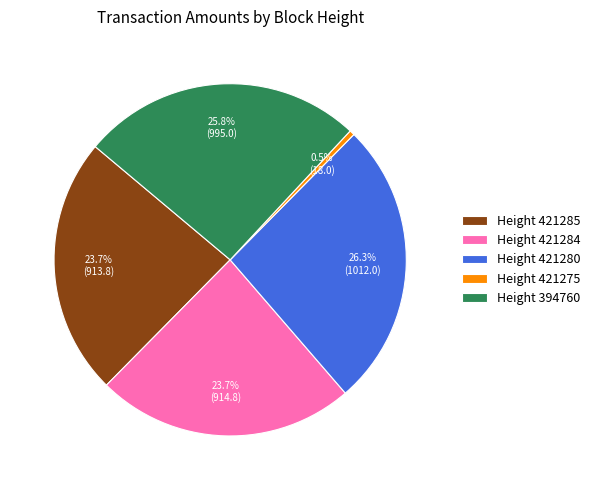

Count the number of slices in the pie.

5